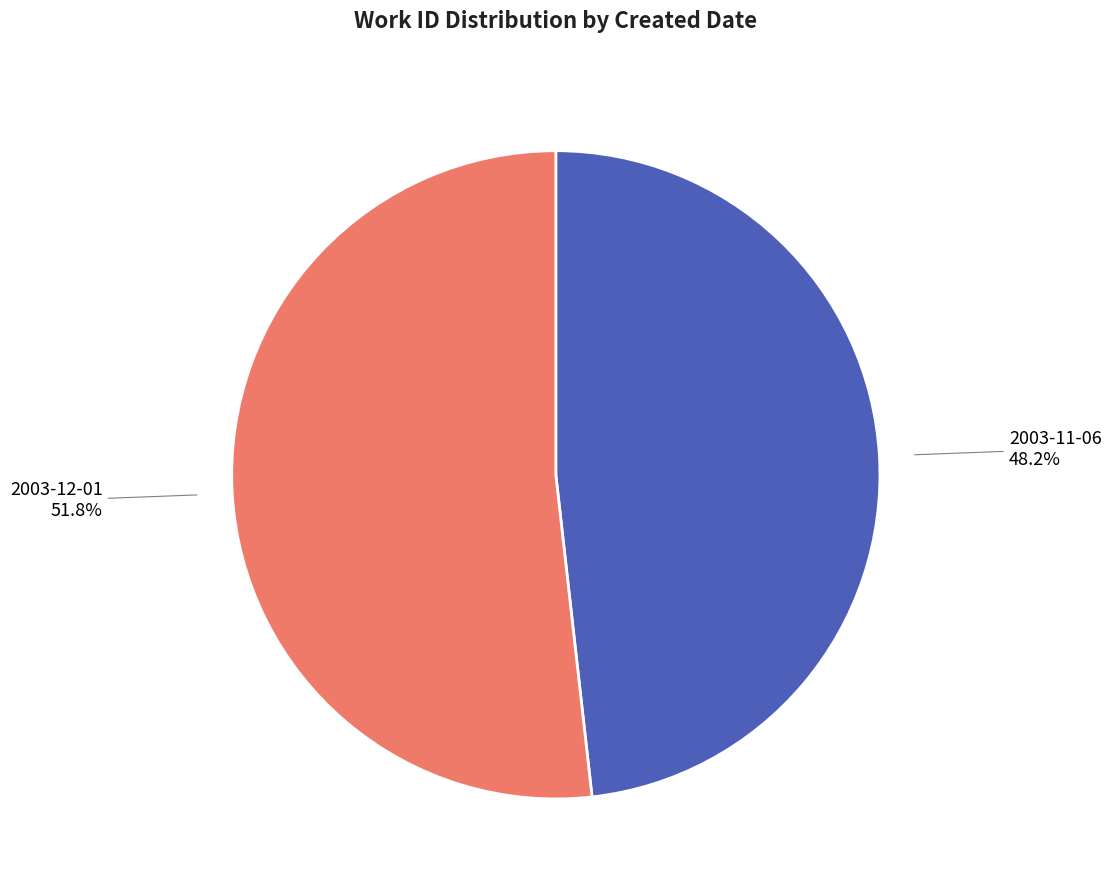

Between 2003-11-06 and 2003-12-01, which is larger?

2003-12-01